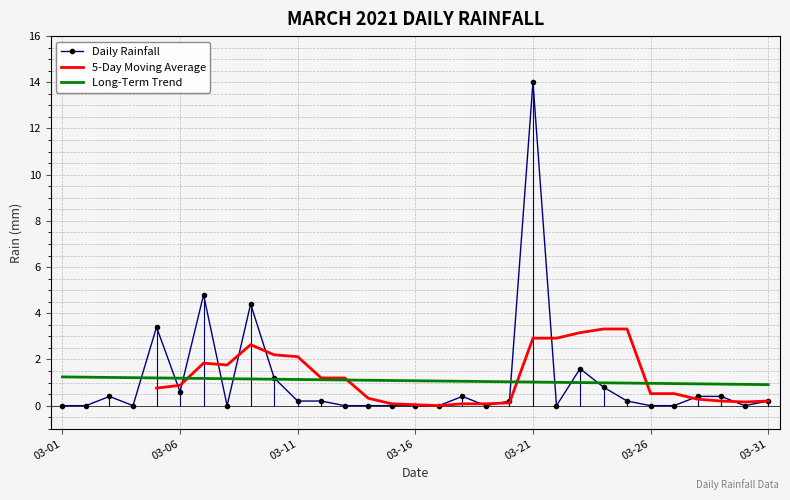

Which has a higher value, 2021-03-07 or 2021-03-20?

2021-03-07